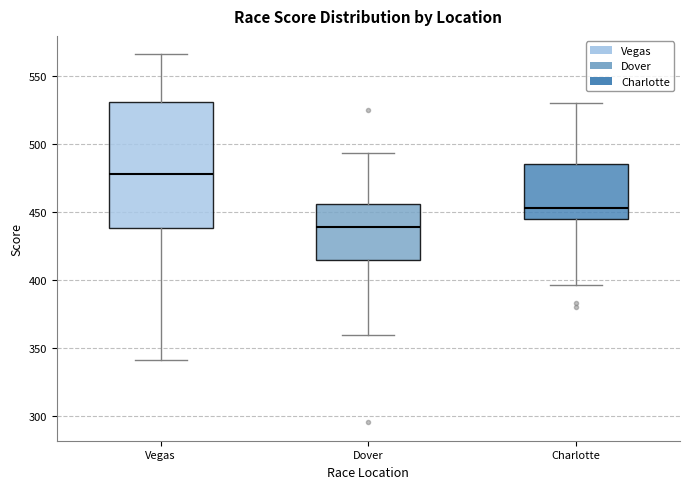

Which box is the tallest, from its lower edge to its upper edge?

Vegas